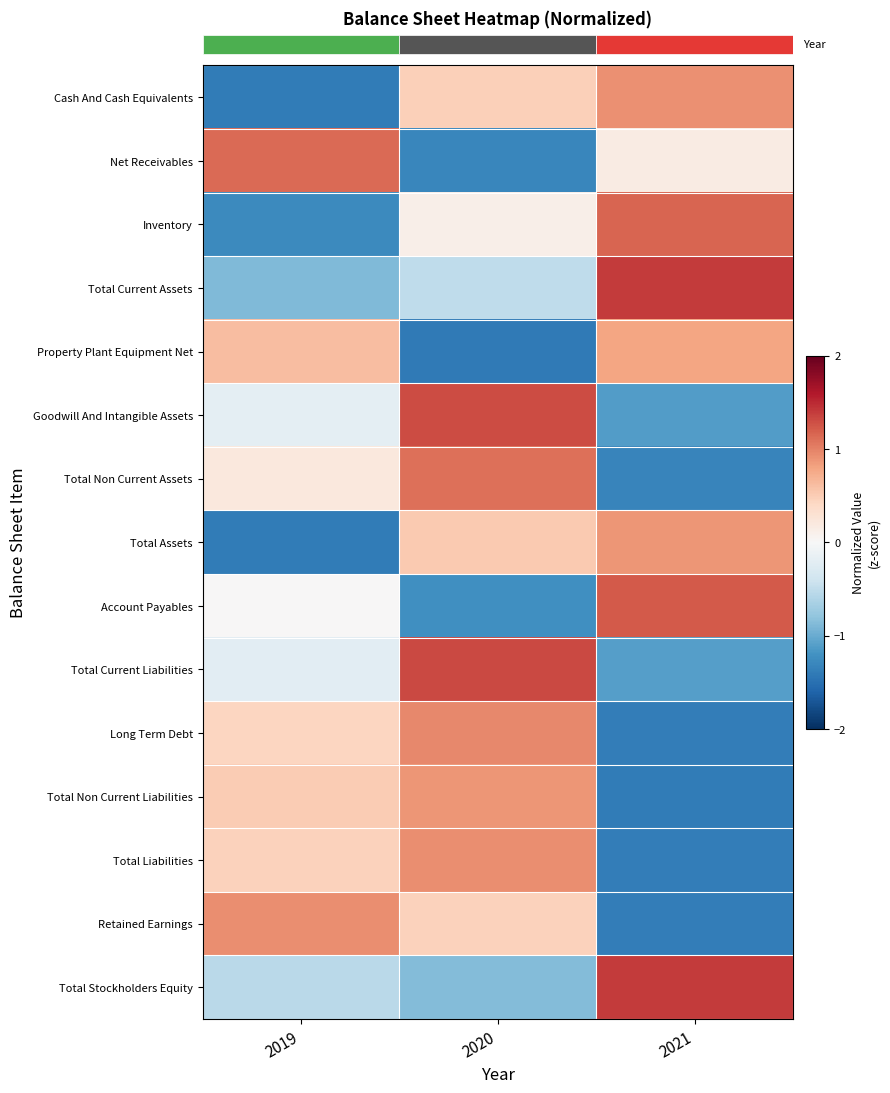

At how many categories does at least one series exceed -1?

3